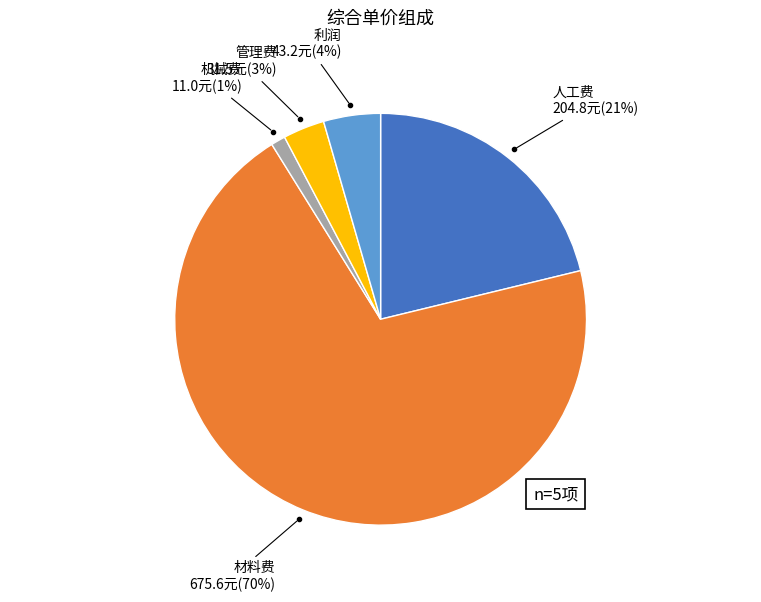

How many slices are in this pie chart?

5